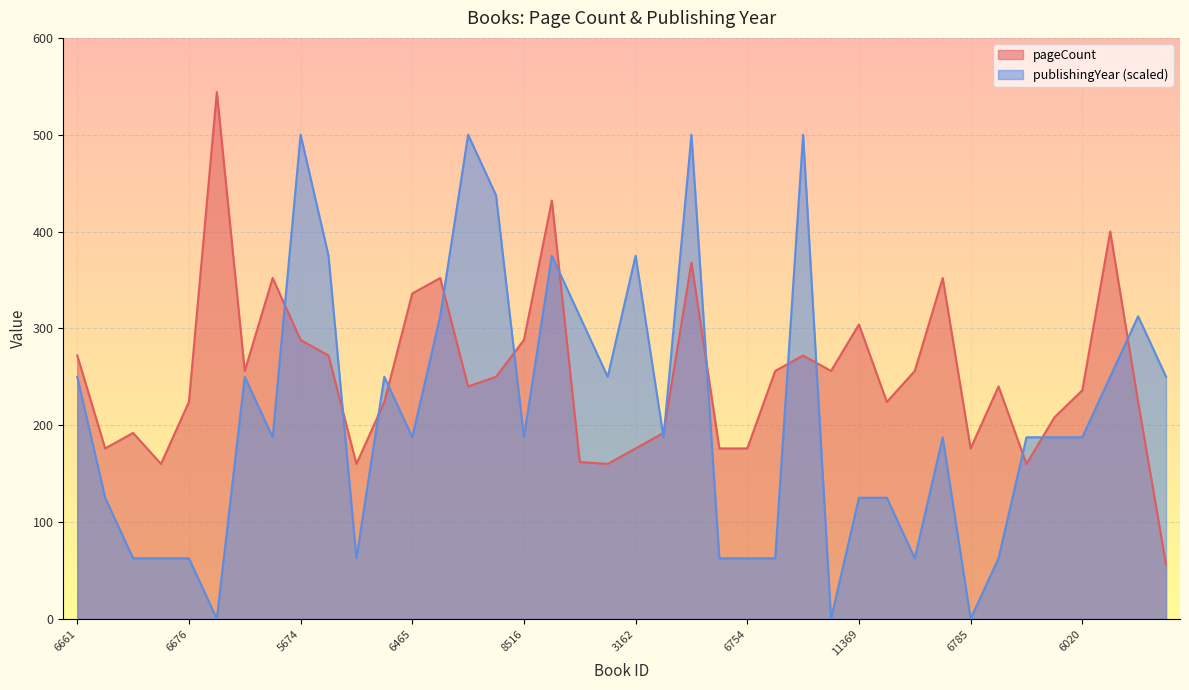

Which has a higher value, 6505 or 8796?

8796